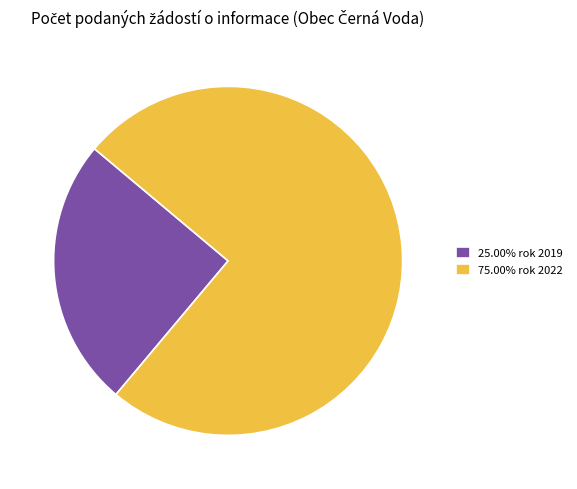

Does 75.00% rok 2022 represent more than half of the total?

Yes